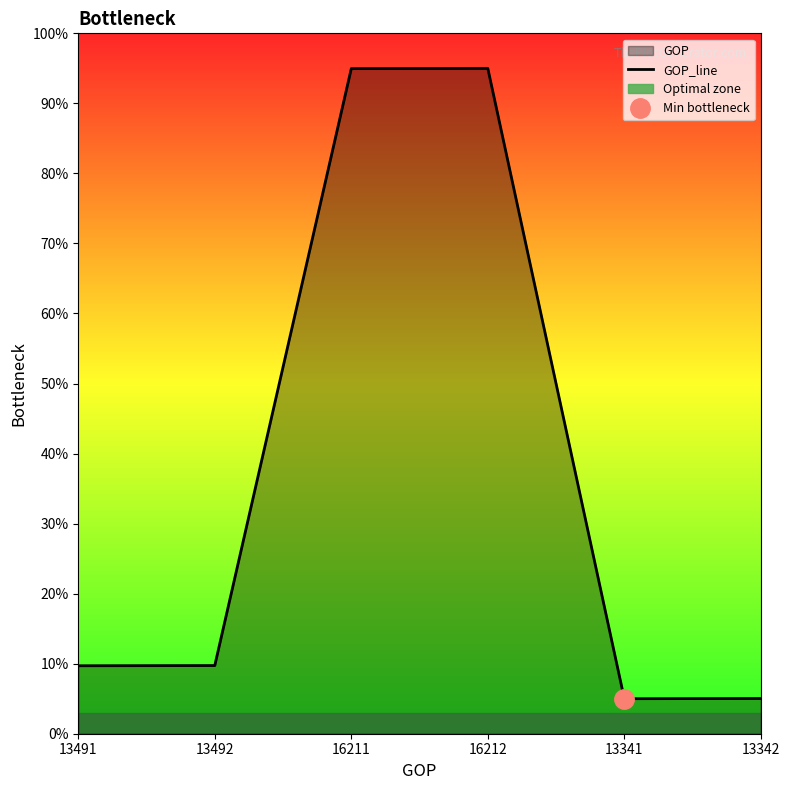

The value at 16212 is 95.0. True or false?

True